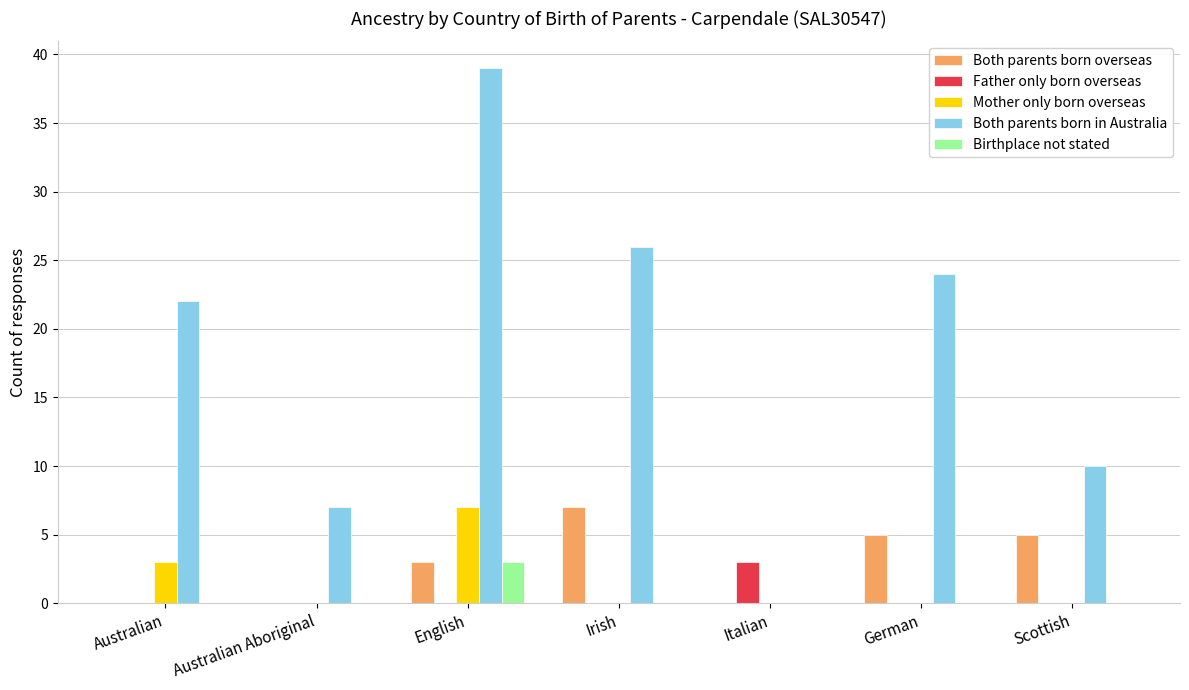

Is it true that Birthplace not stated equals 2 at Irish?

False